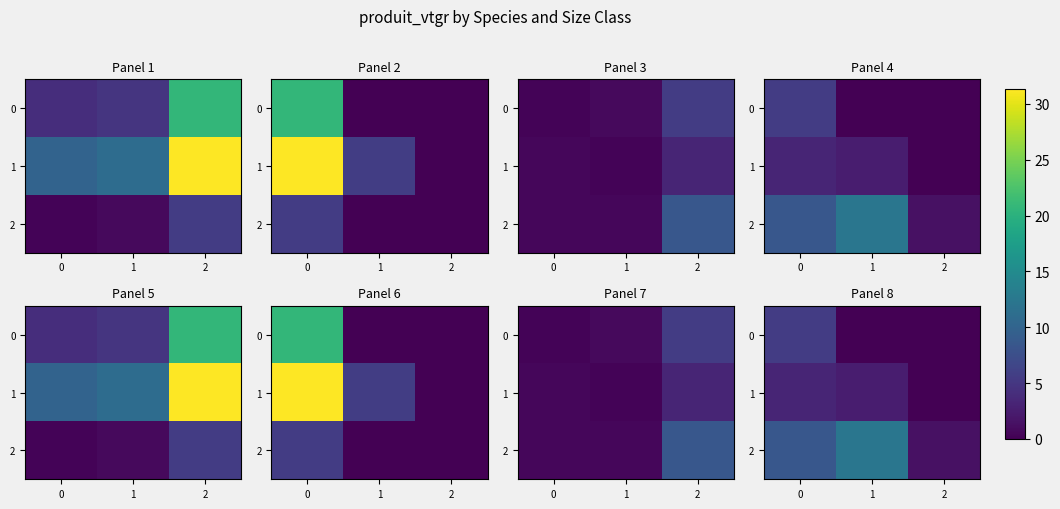

Is the value of 1 at 2 greater than the value of 2 at 2?

No